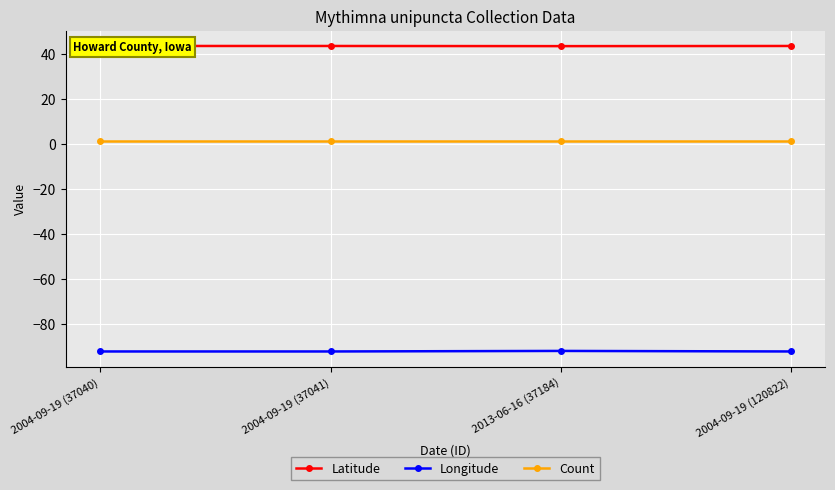

Is it true that Longitude equals -139.9 at 2004-09-19 (37041)?

False